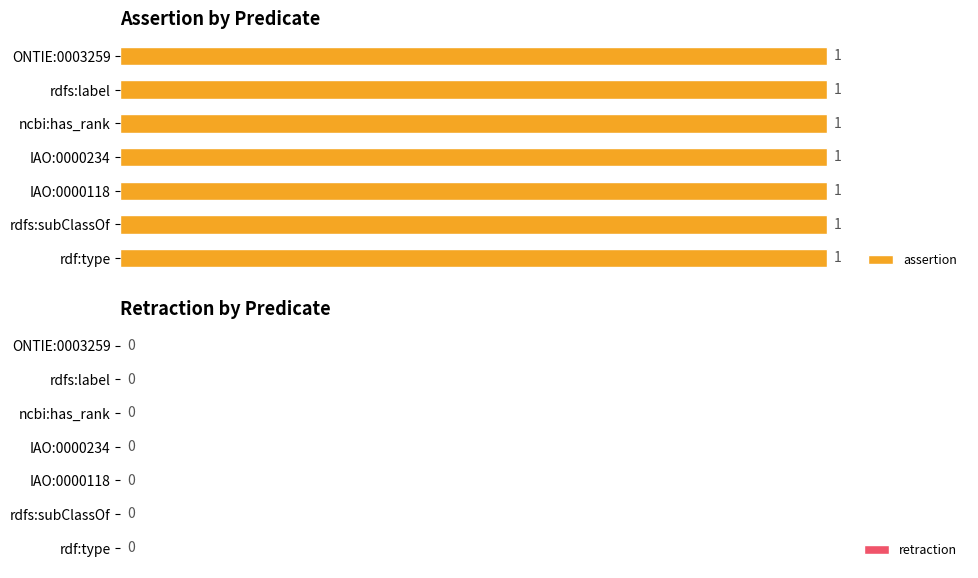

Between rdf:type and IAO:0000118, which is larger?

rdf:type